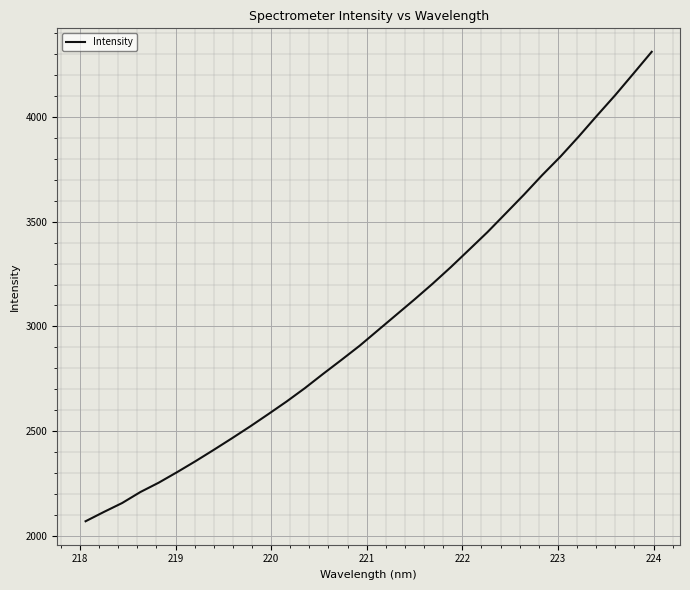

What is the maximum value shown in the chart?

4310.2